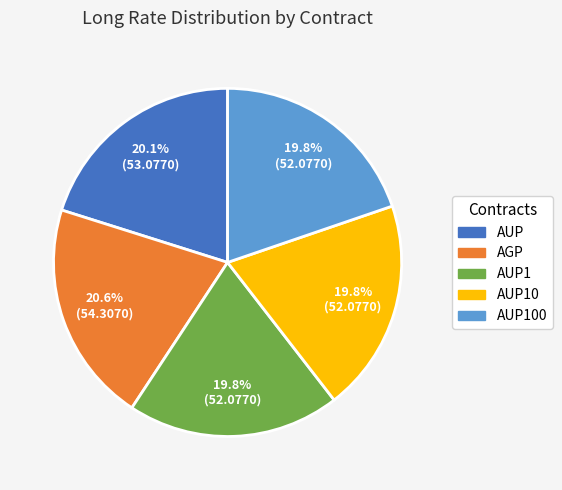

Is there a majority slice in this chart?

No